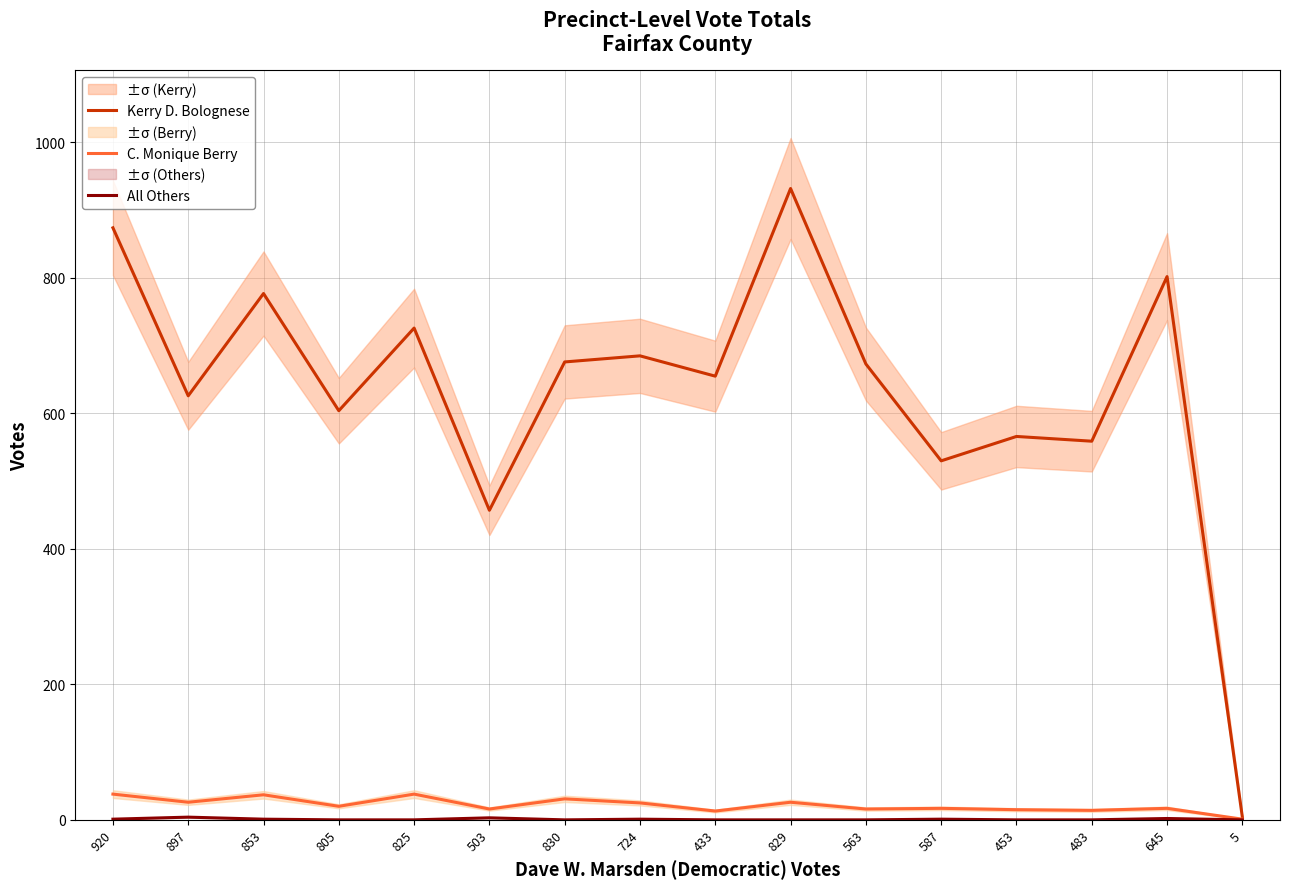

What is the difference between the highest and lowest values at 724?

684